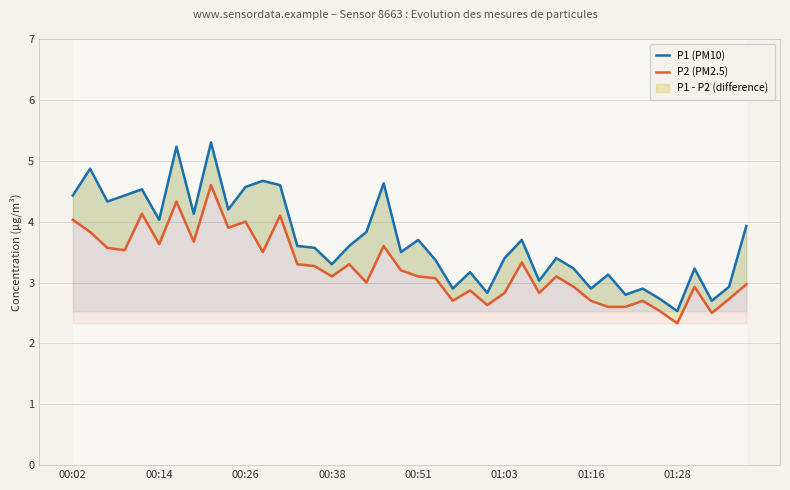

How many series are shown in this chart?

2